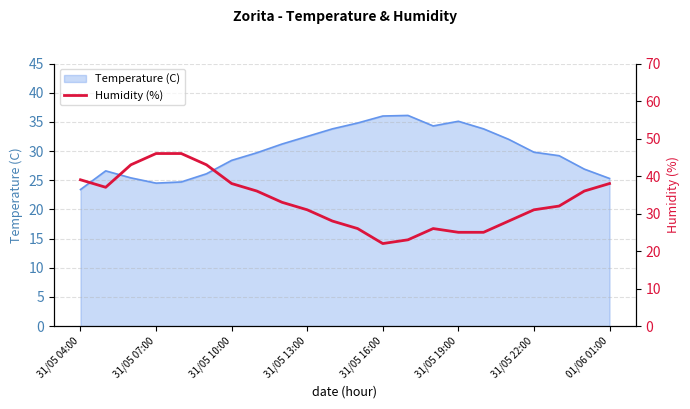

The Temperature (C) series shows 25.3 at 01/06 01:00. True or false?

True